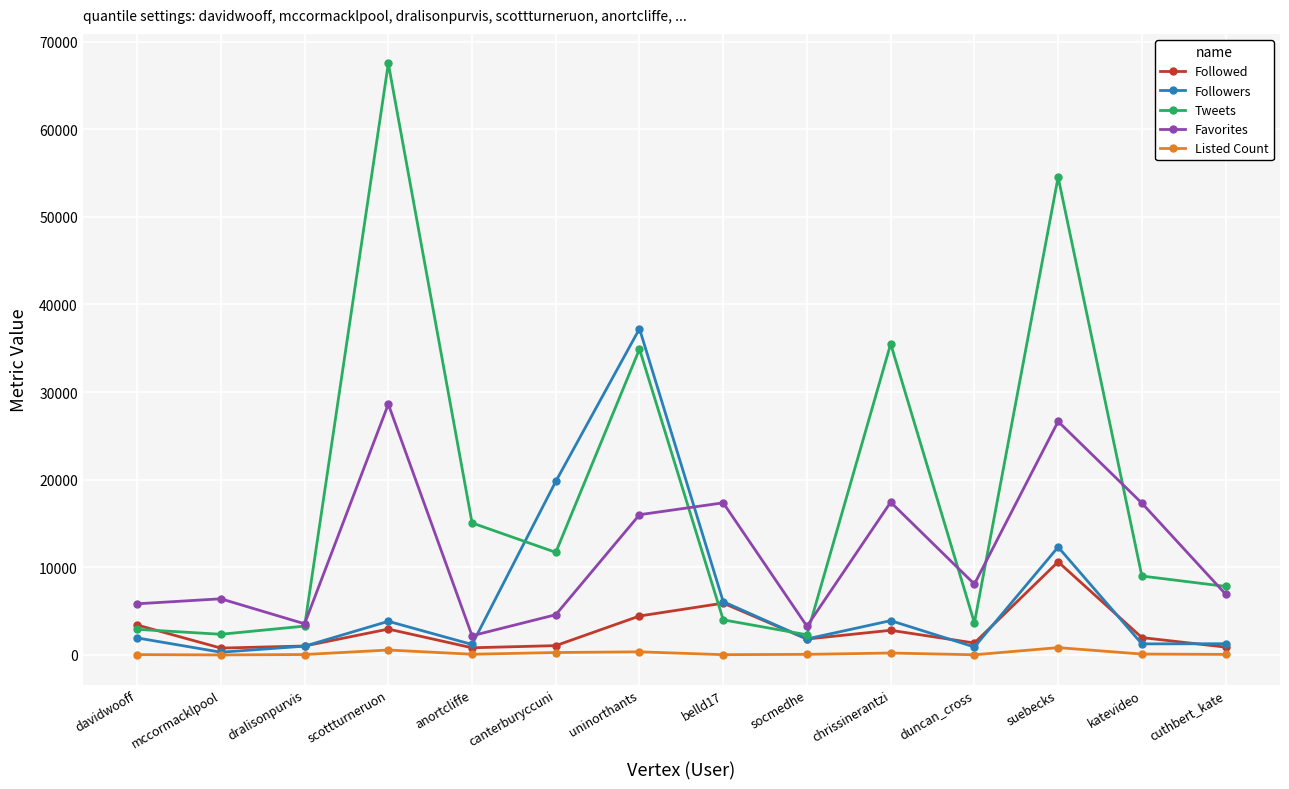

Where is the first local maximum for Followed?

scottturneruon